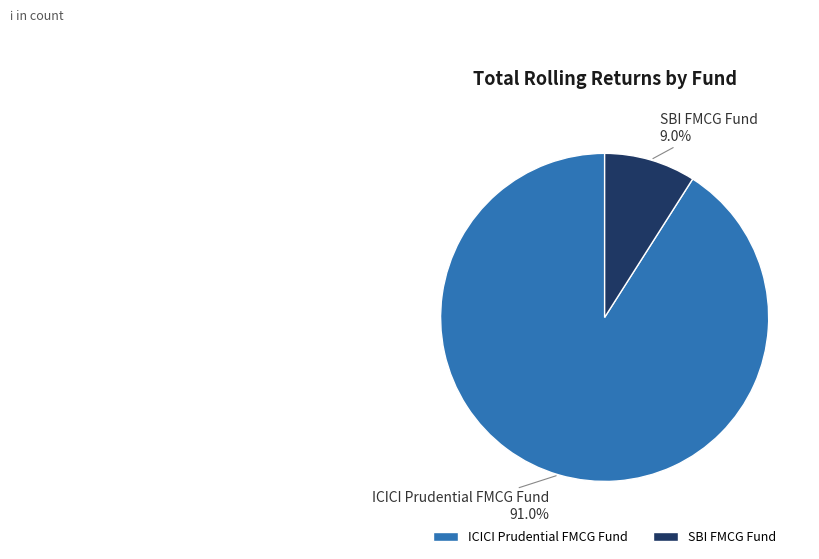

Approximately how many times larger is the value at ICICI Prudential FMCG Fund compared to SBI FMCG Fund?

10.1